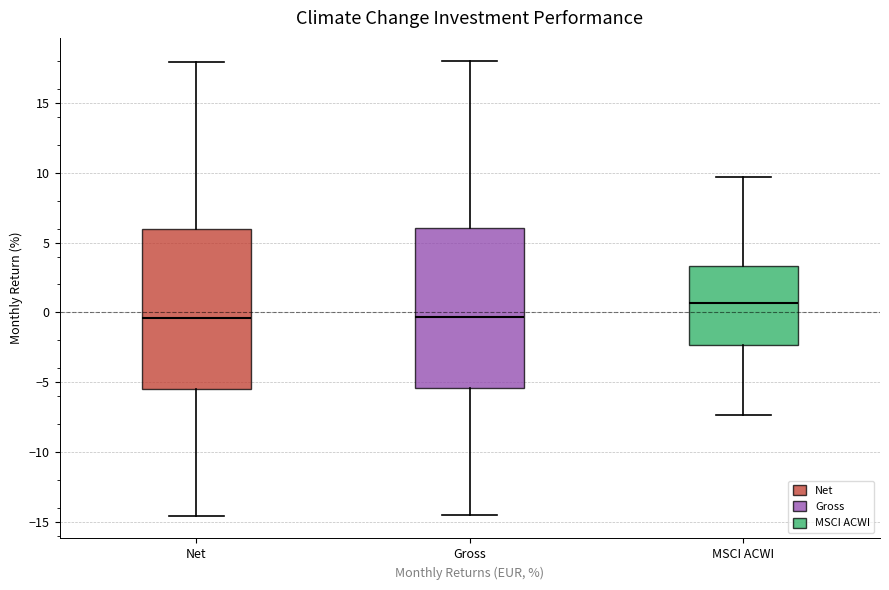

Reading left to right, transcribe this box plot: for each box, give where its median line is, the range the box spans, and where its two whiskers end, as read against the y-axis. The values are not printed on the chart, so give them approximately, as read against the axis.

Net: median -0.5, box -5.5 to 6.0, whiskers -14.5 to 18.0
Gross: median -0.5, box -5.5 to 6.0, whiskers -14.5 to 18.0
MSCI ACWI: median 0.5, box -2.5 to 3.5, whiskers -7.5 to 9.5